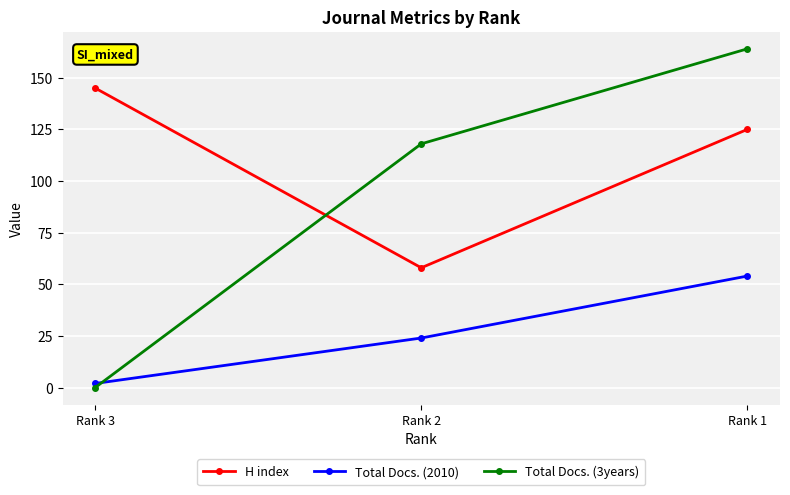

At which label is Total Docs. (3years) closest to 82?

Rank 2